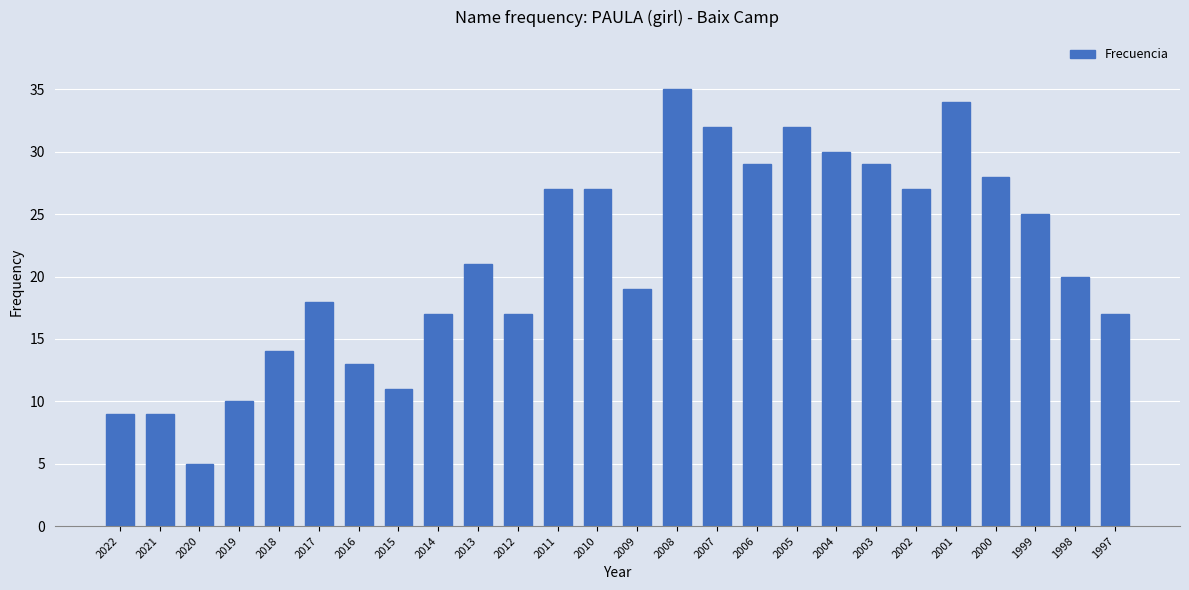

The chart shows a value of 35 at 2008. True or false?

True